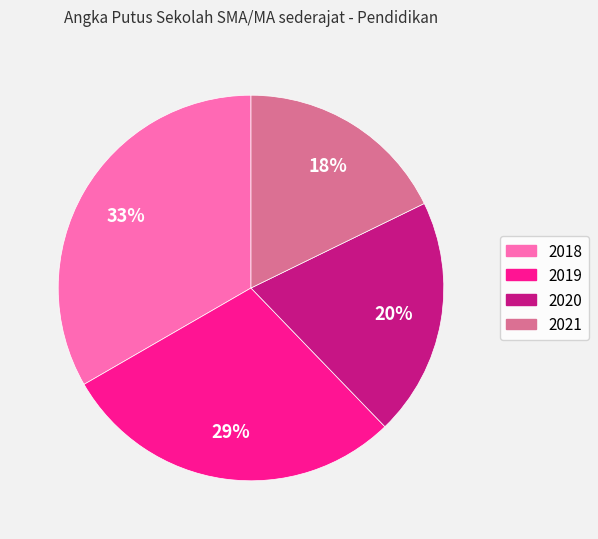

How many segments does this pie chart have?

4